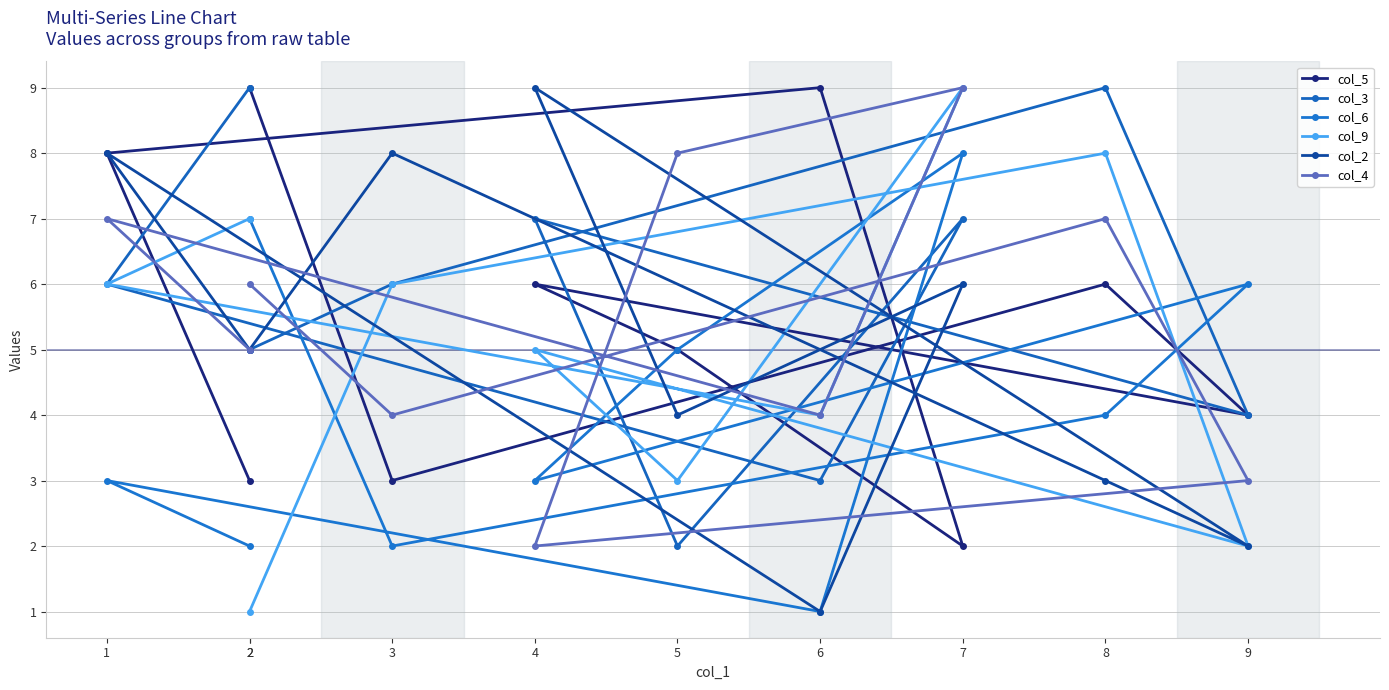

Which category has the highest value in the col_9 series?

7